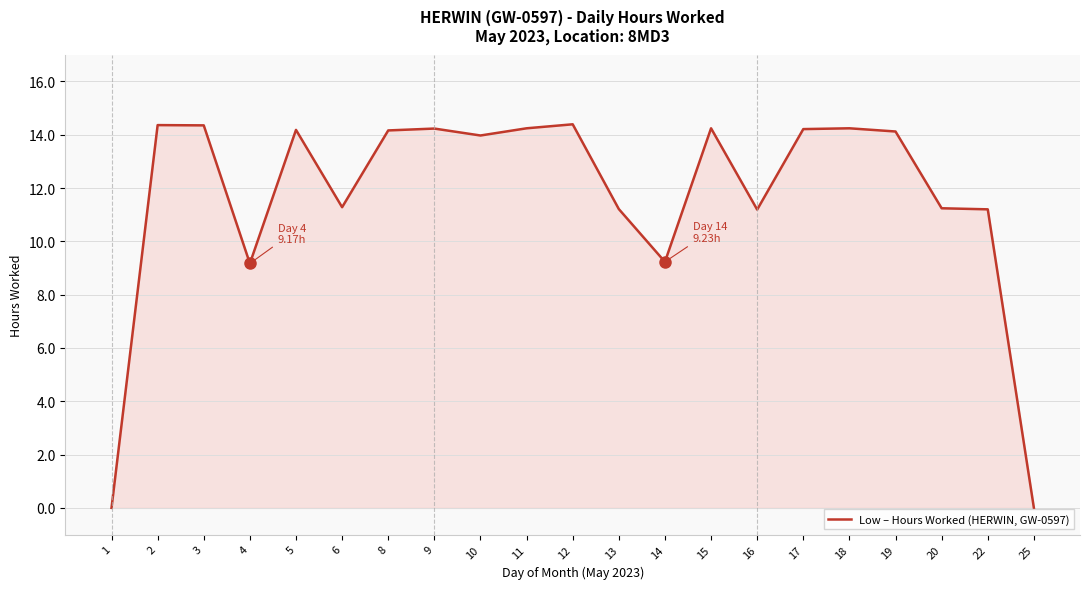

What is the sum of the values at 11 and 8?

28.4